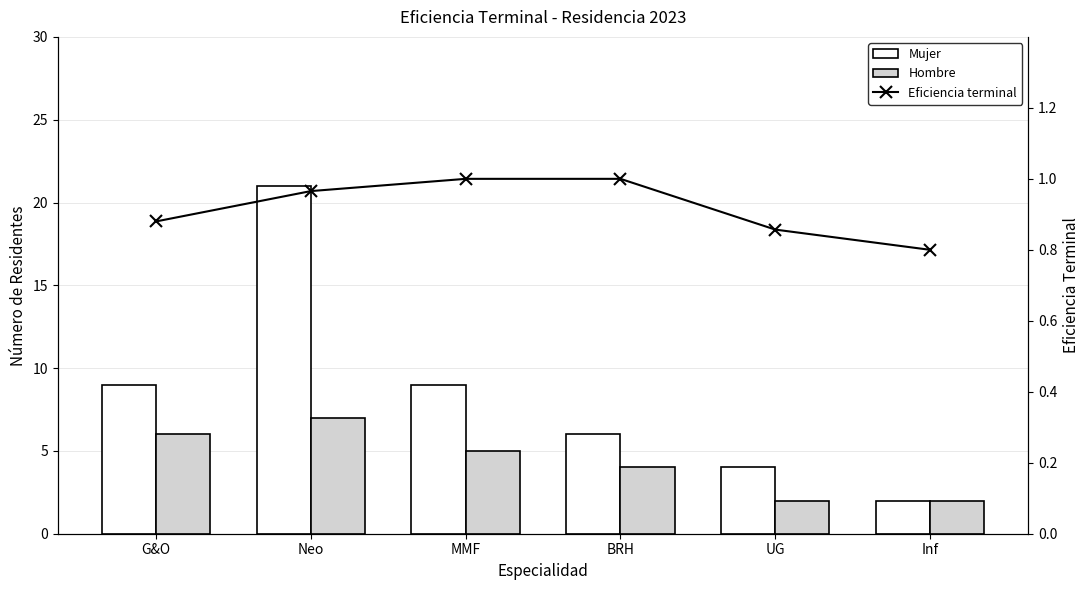

Is the value of Hombre at UG greater than the value of Mujer at G&O?

No